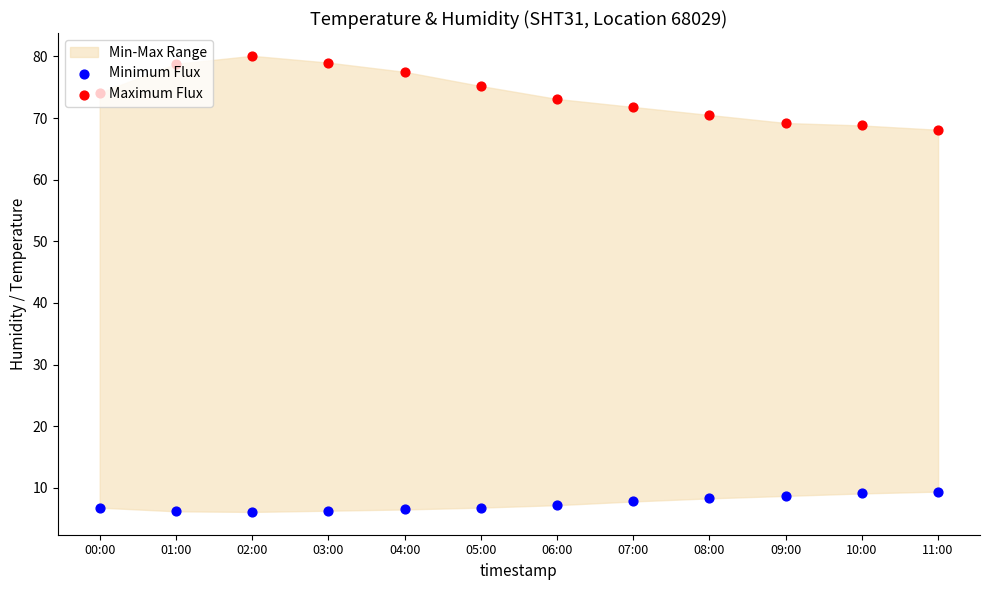

Which series has the largest Y range (max minus min)?

Maximum Flux